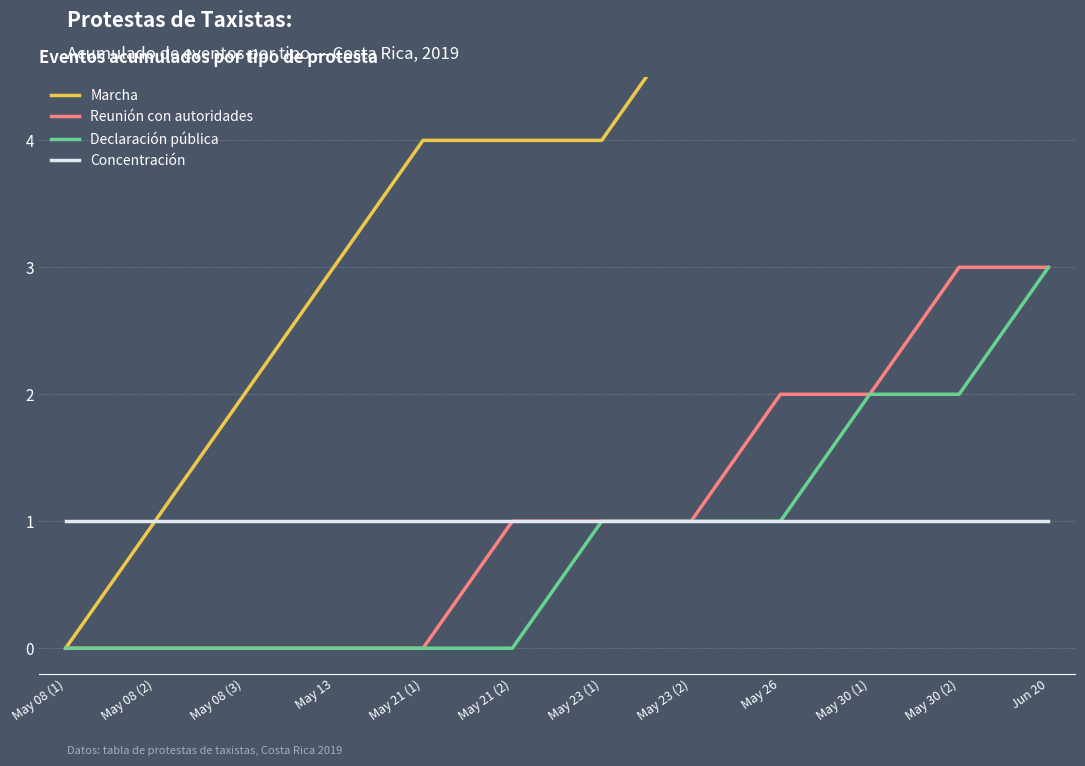

List the series in order of their peak value, highest first.

Marcha, Reunión con autoridades, Declaración pública, Concentración